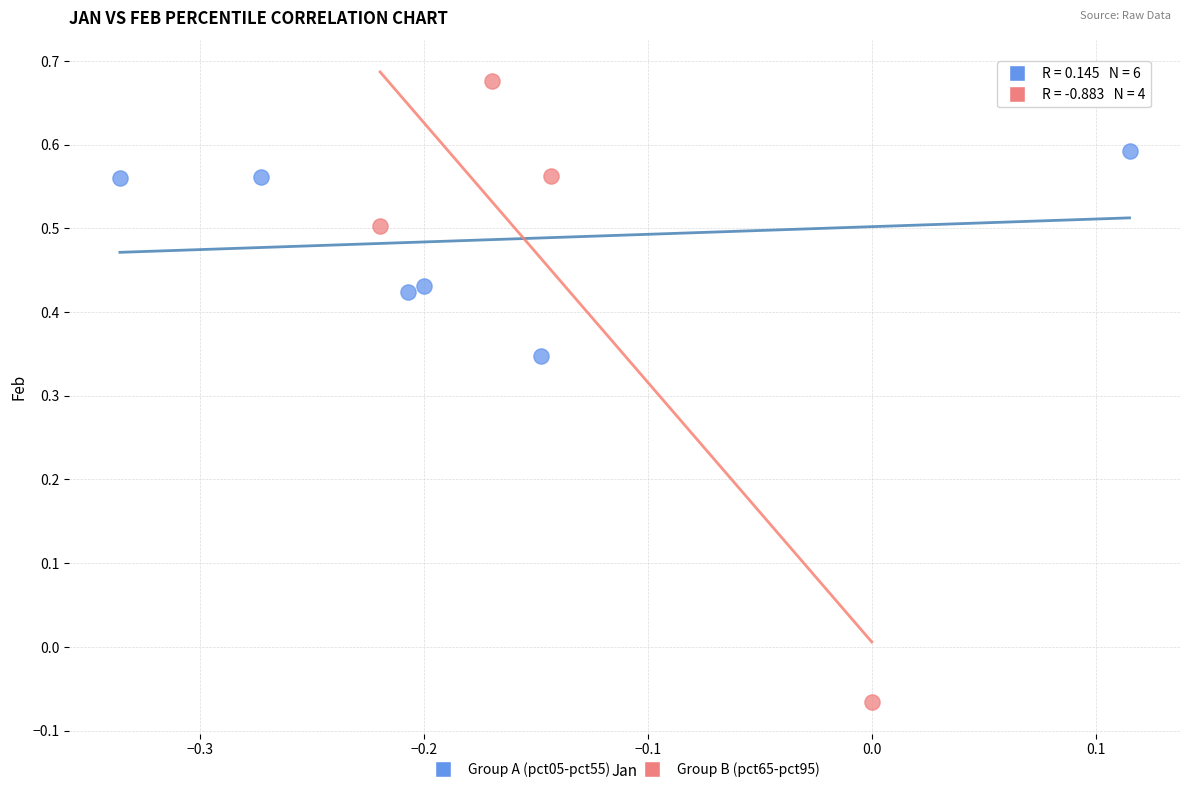

What are all the series names shown in the legend?

Group A (pct05-pct55), Group B (pct65-pct95)